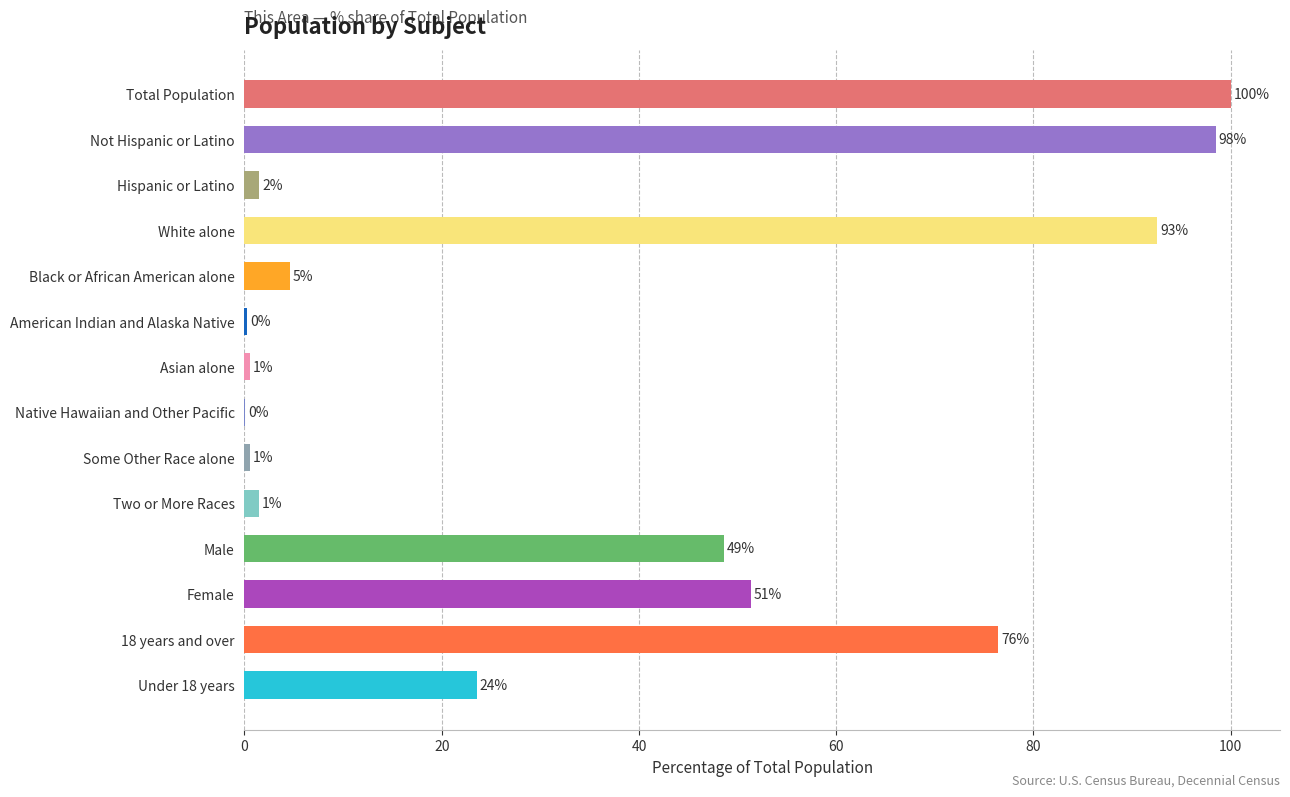

Are the bars horizontal?

Yes